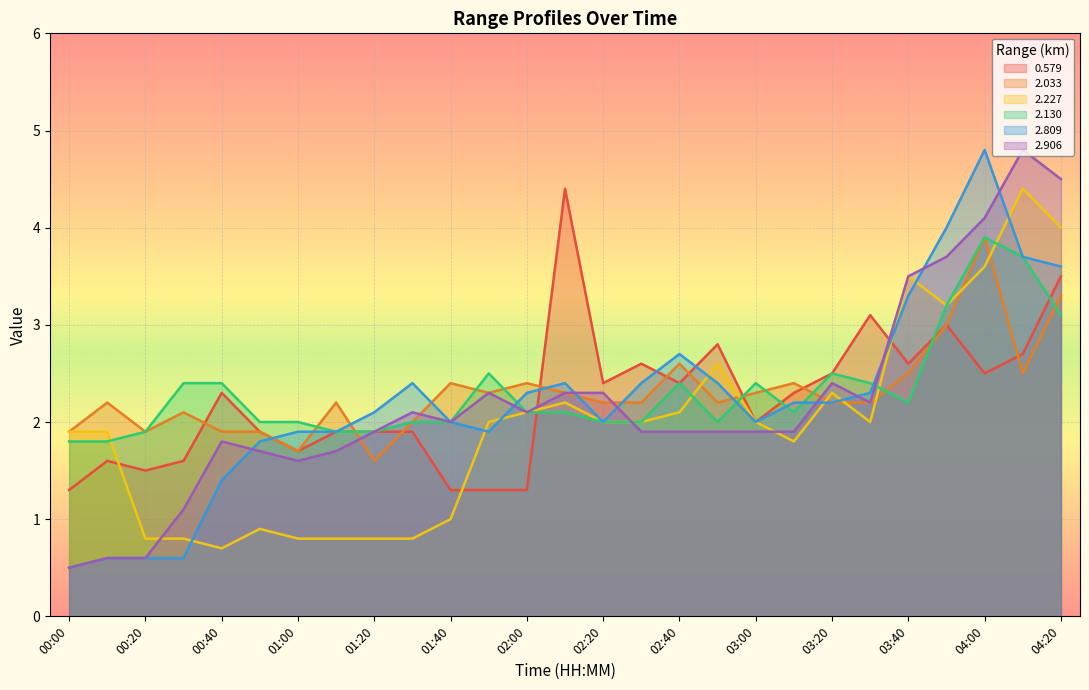

What are all the series names shown in the legend?

0.579, 2.033, 2.227, 2.130, 2.809, 2.906